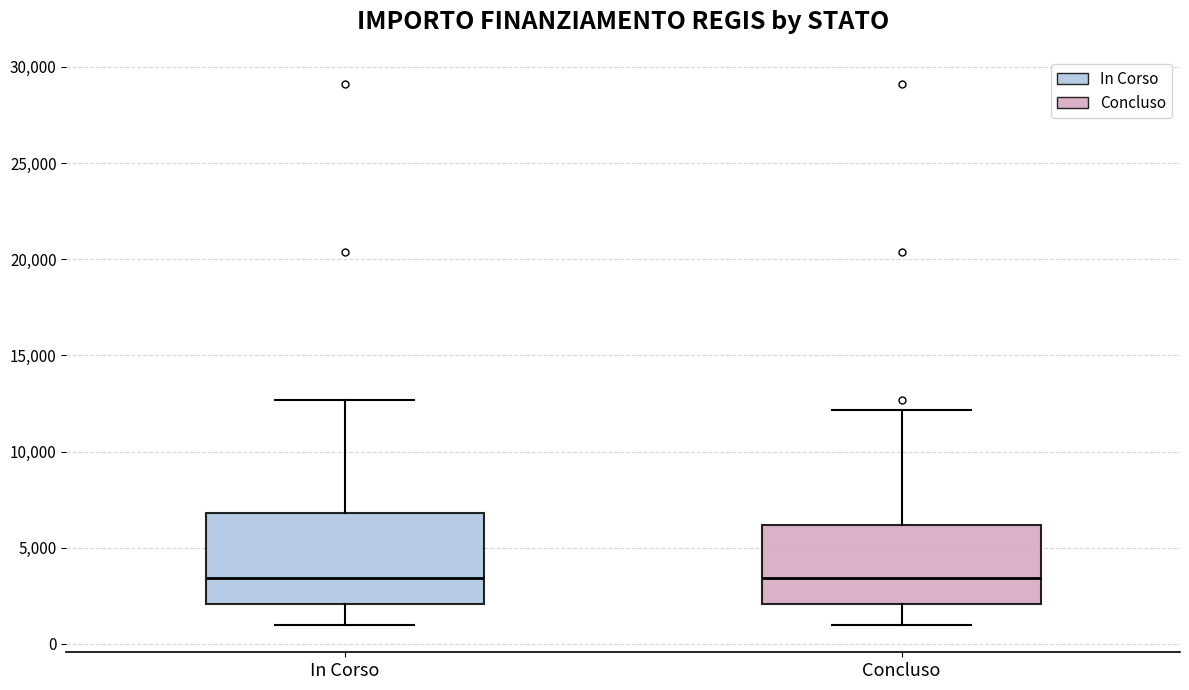

Comparing the boxes themselves (not the whiskers), which one is the tallest?

In Corso